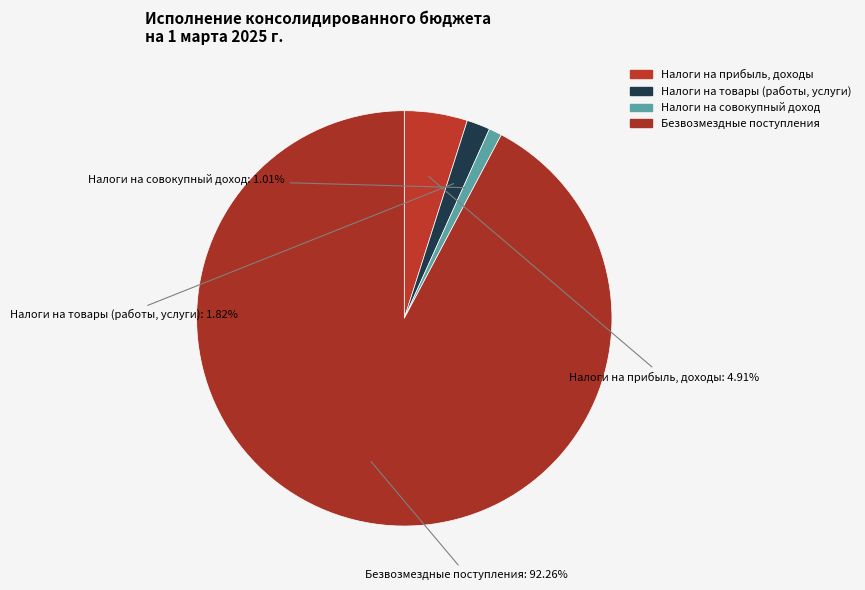

Is there any slice that represents more than half of the pie?

Yes